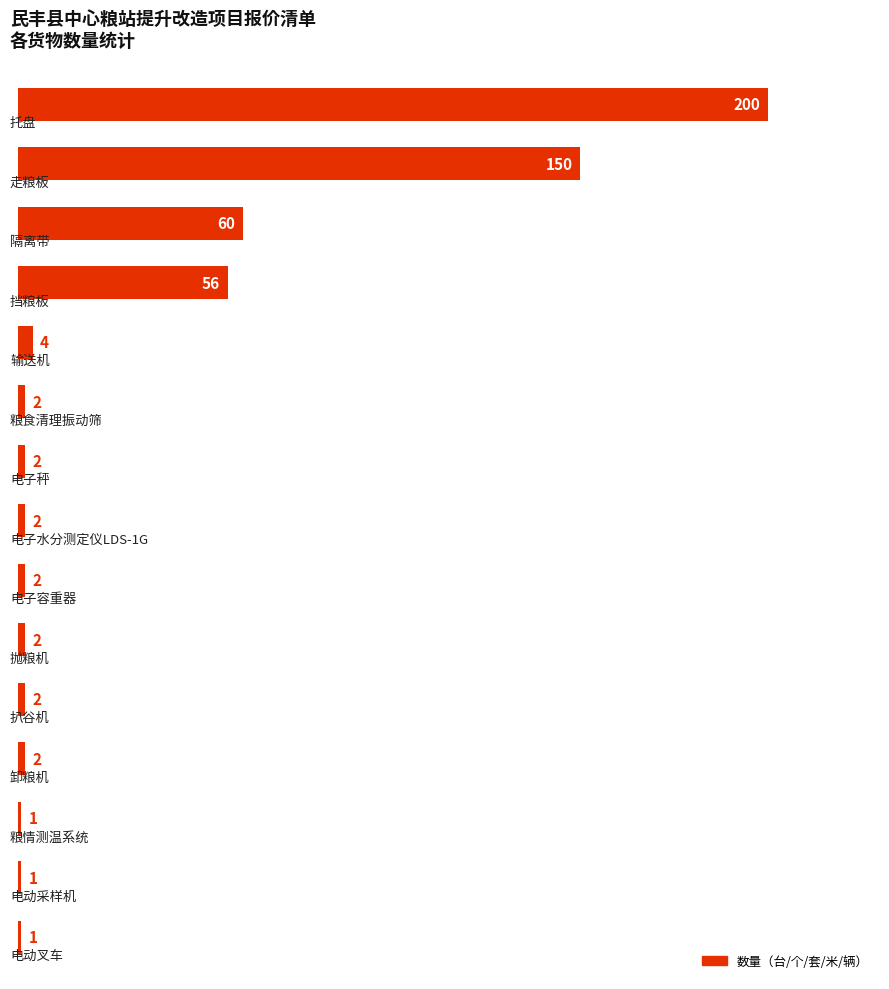

What is the value of the 13th bar from the top?

1